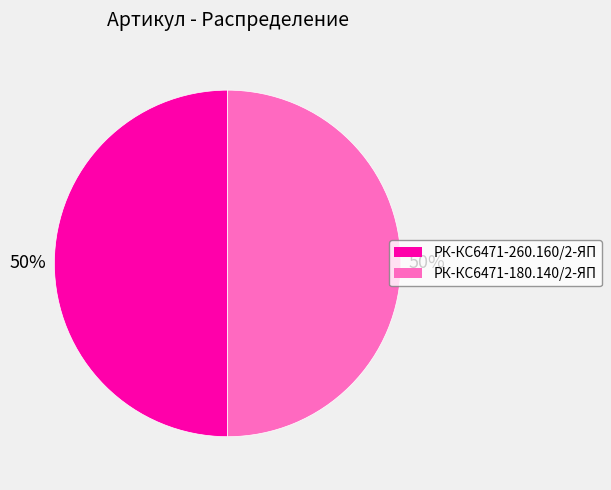

To the nearest percent, what is the average slice percentage?

50%